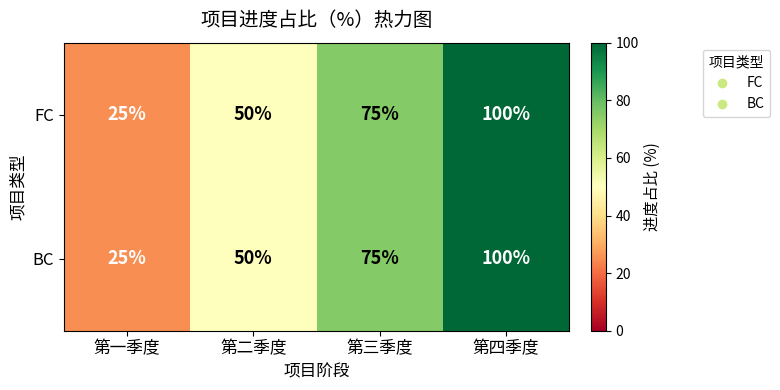

At how many categories does at least one series exceed 70?

2